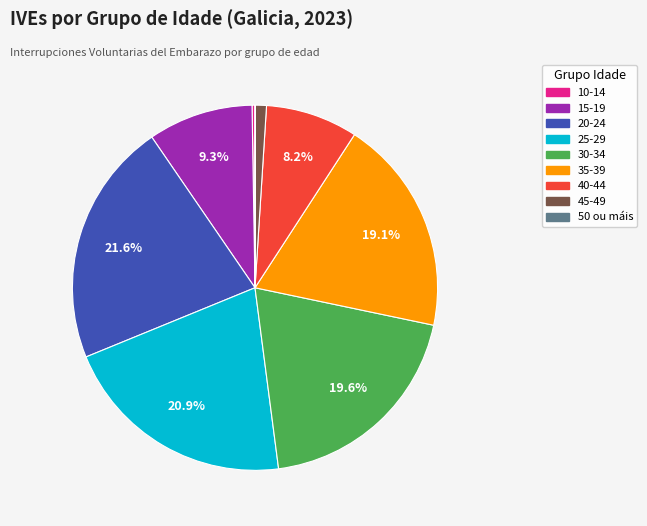

Which has a higher value, 15-19 or 30-34?

30-34